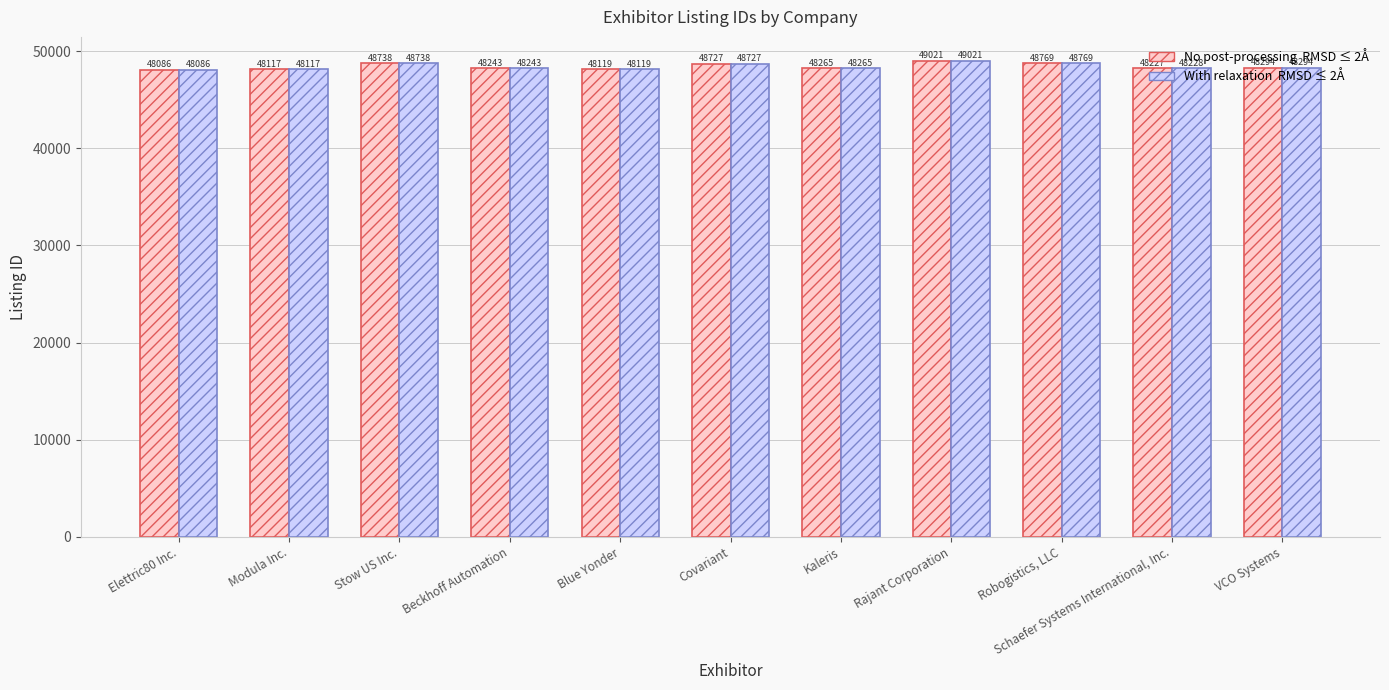

Which label corresponds to the largest value in the chart?

Rajant Corporation